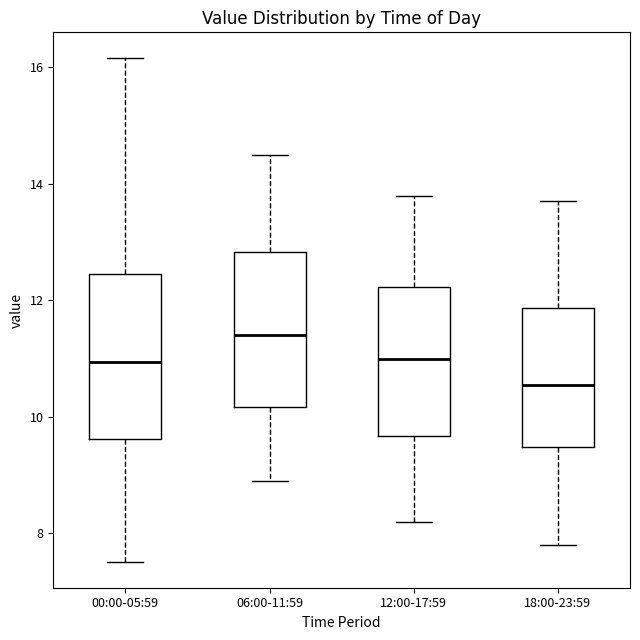

Which box has the lowest median line?

18:00-23:59